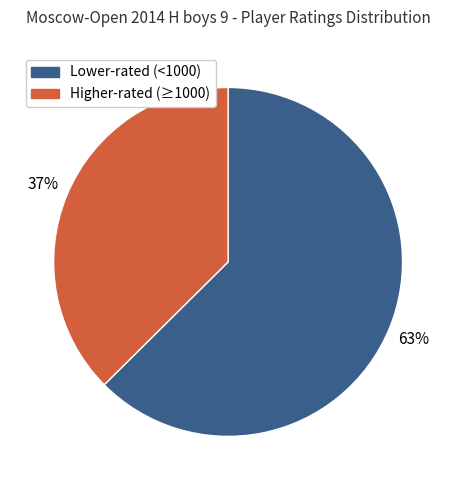

Is there any slice that represents more than half of the pie?

Yes